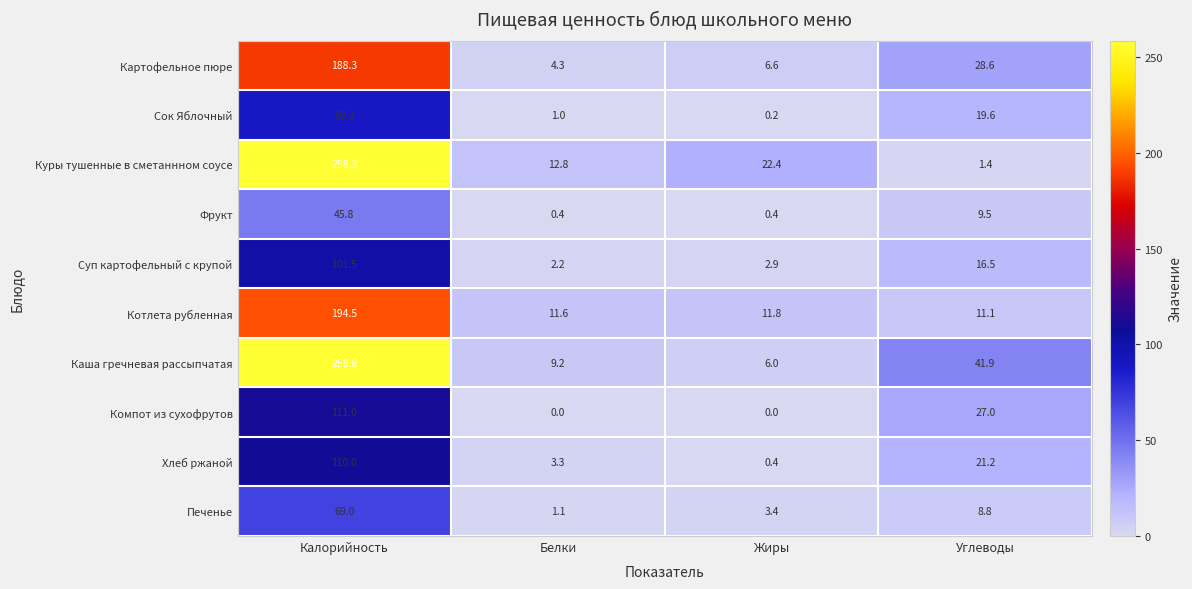

True or false: Сок Яблочный has a value of 50.3 at Калорийность.

False